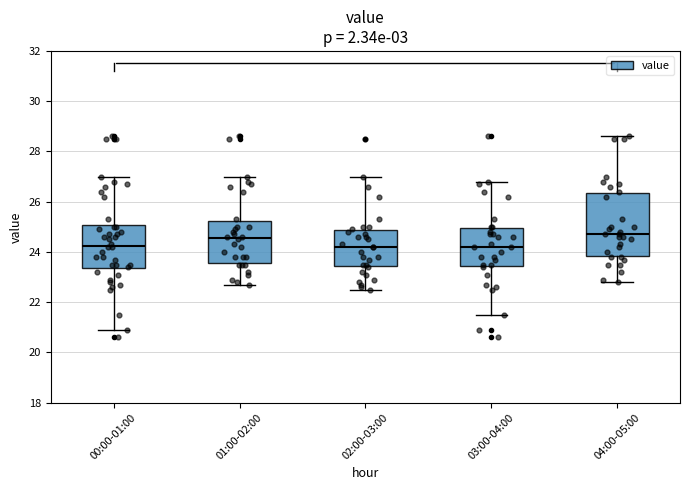

Reading left to right, transcribe this box plot: for each box, give where its median line is, the range the box spans, and where its two whiskers end, as read against the y-axis. The values are not printed on the chart, so give them approximately, as read against the axis.

00:00-01:00: median 24.2, box 23.4 to 25.0, whiskers 21.0 to 27.0
01:00-02:00: median 24.6, box 23.6 to 25.2, whiskers 22.8 to 27.0
02:00-03:00: median 24.2, box 23.4 to 24.8, whiskers 22.6 to 27.0
03:00-04:00: median 24.2, box 23.4 to 25.0, whiskers 21.6 to 26.8
04:00-05:00: median 24.8, box 23.8 to 26.4, whiskers 22.8 to 28.6